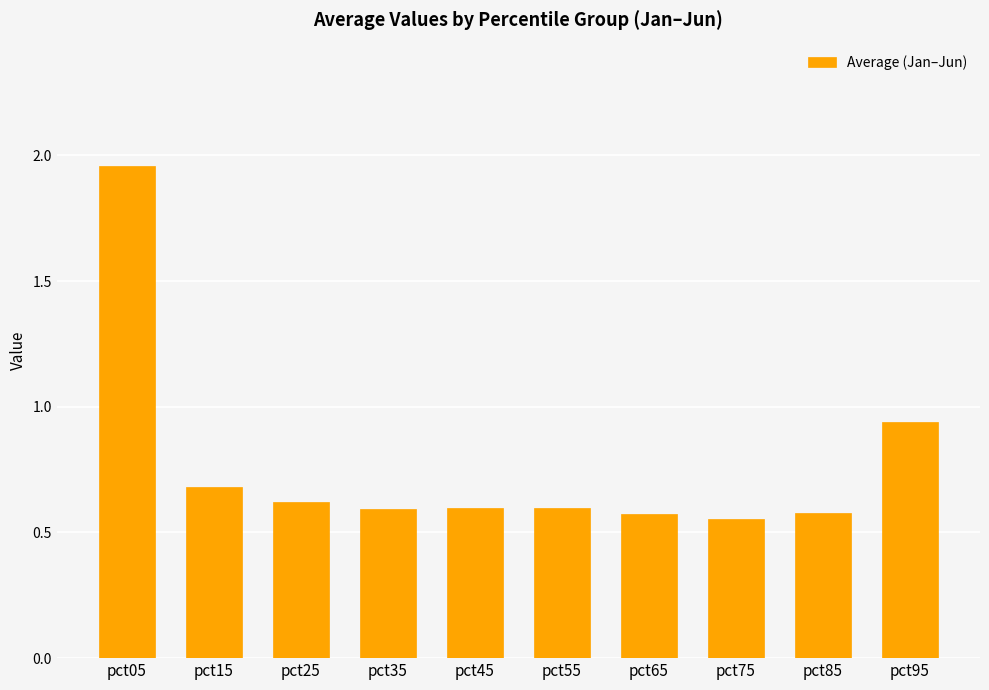

Are the bars horizontal?

No